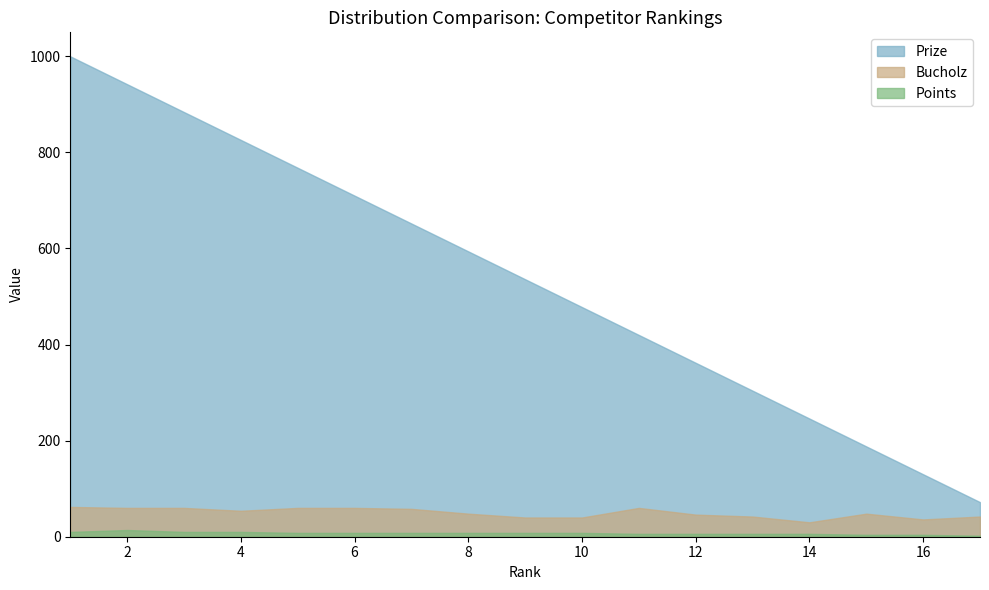

Which series has the largest total across all categories?

Prize